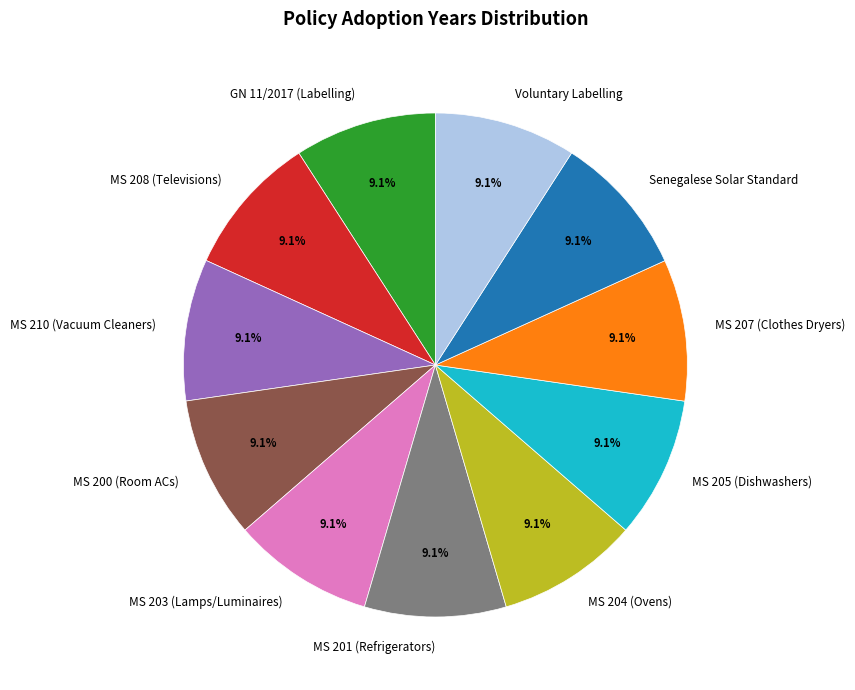

How many segments does this pie chart have?

11